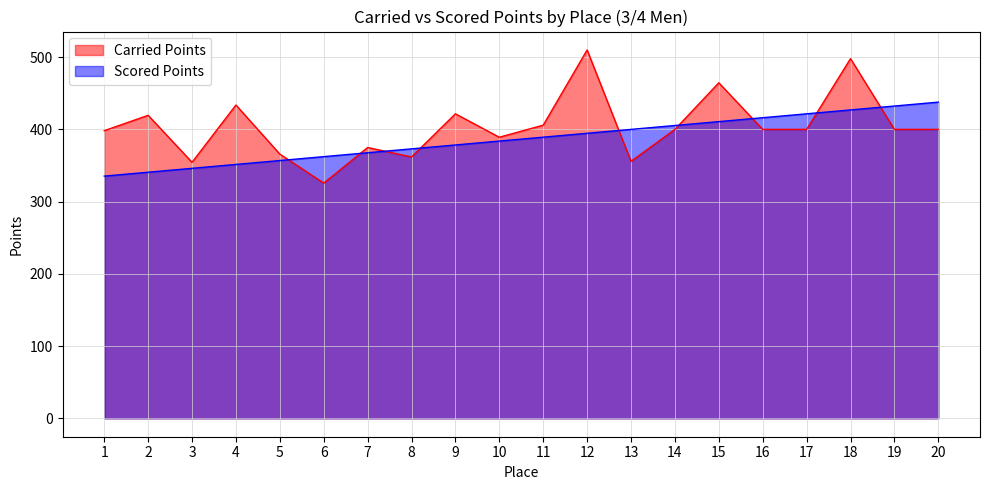

Read the Carried Points value at 5.

365.8